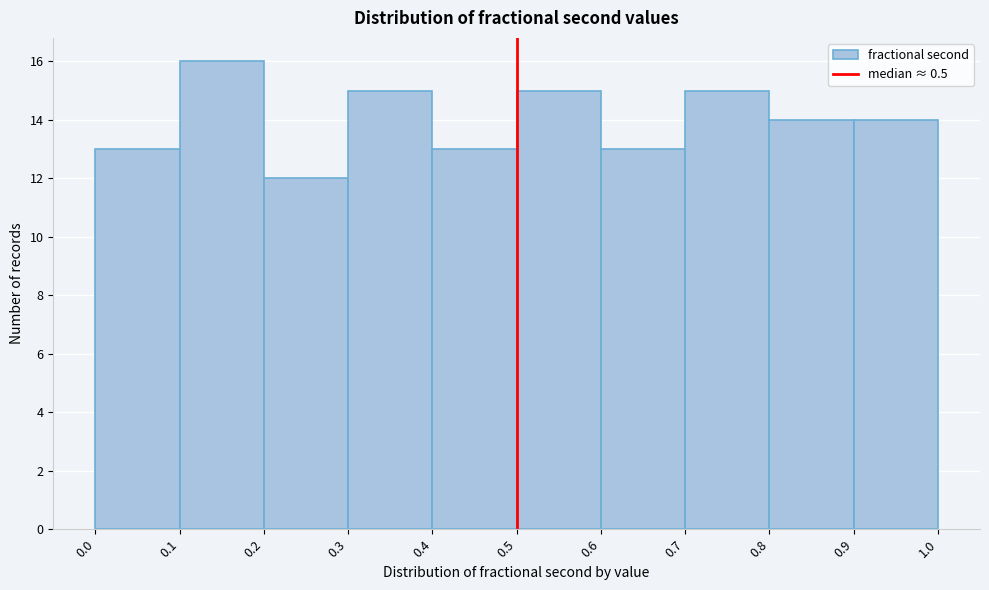

Which range on the x-axis has the tallest bar?

0.1 to 0.2